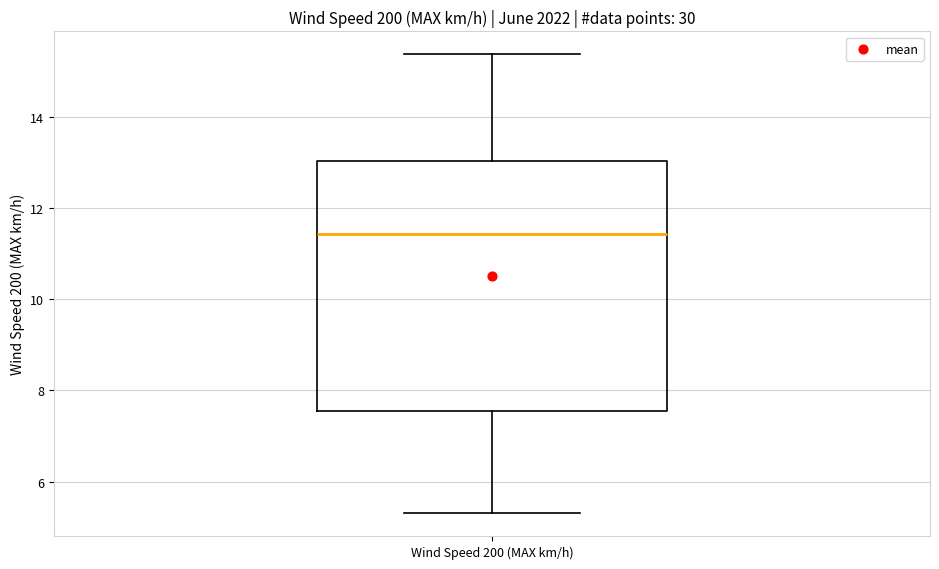

Read this box plot against the y-axis: the position of the median line, the range covered by the box, and the ends of both whiskers. The values are not printed on the chart, so give them approximately, as read against the axis.

median 11.4, box 7.6 to 13.0, whiskers 5.4 to 15.4